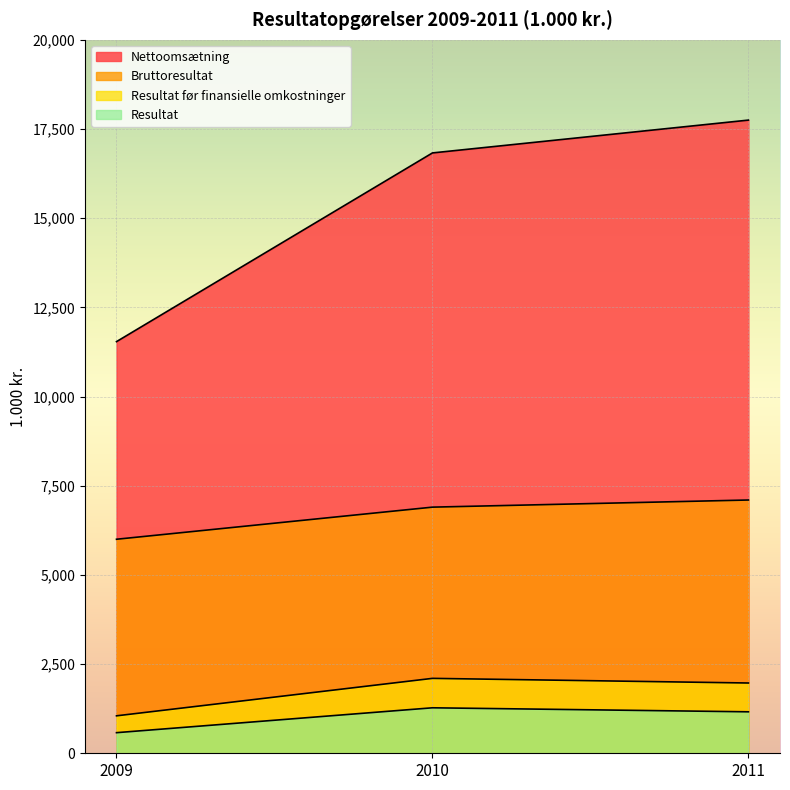

Between 2011 and 2010, which is larger?

2011